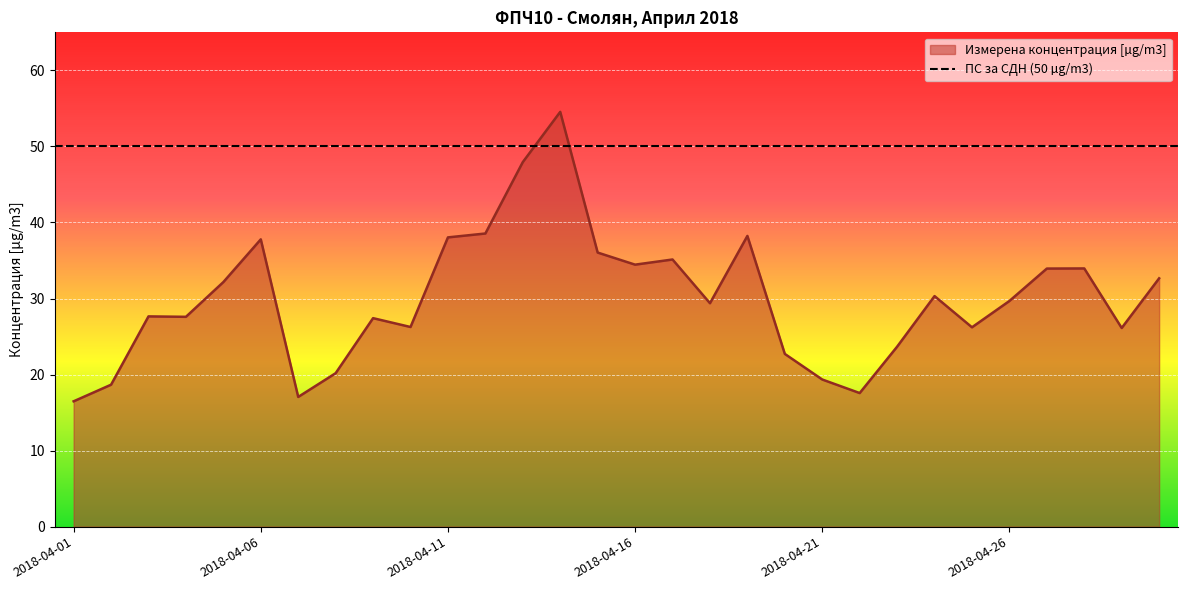

What is the value of the 30th point from the left?

32.7